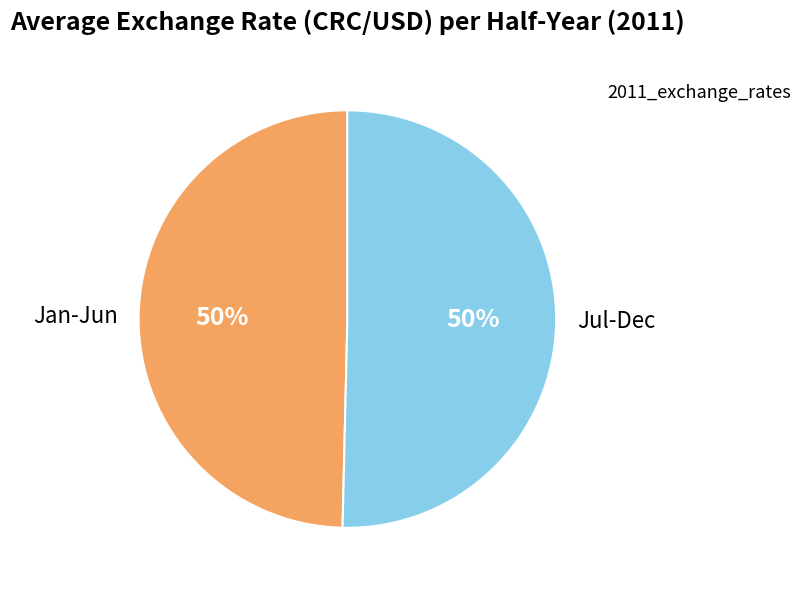

To the nearest percent, what is the average slice percentage?

50%